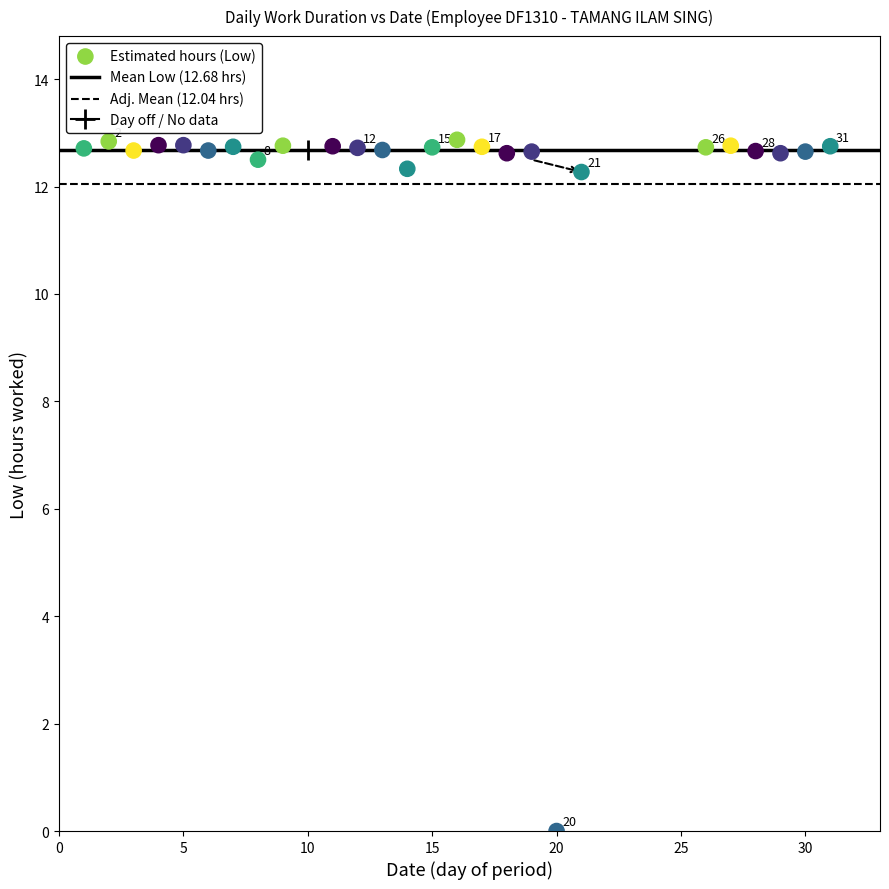

What is the range of X values (max minus min)?

30.0